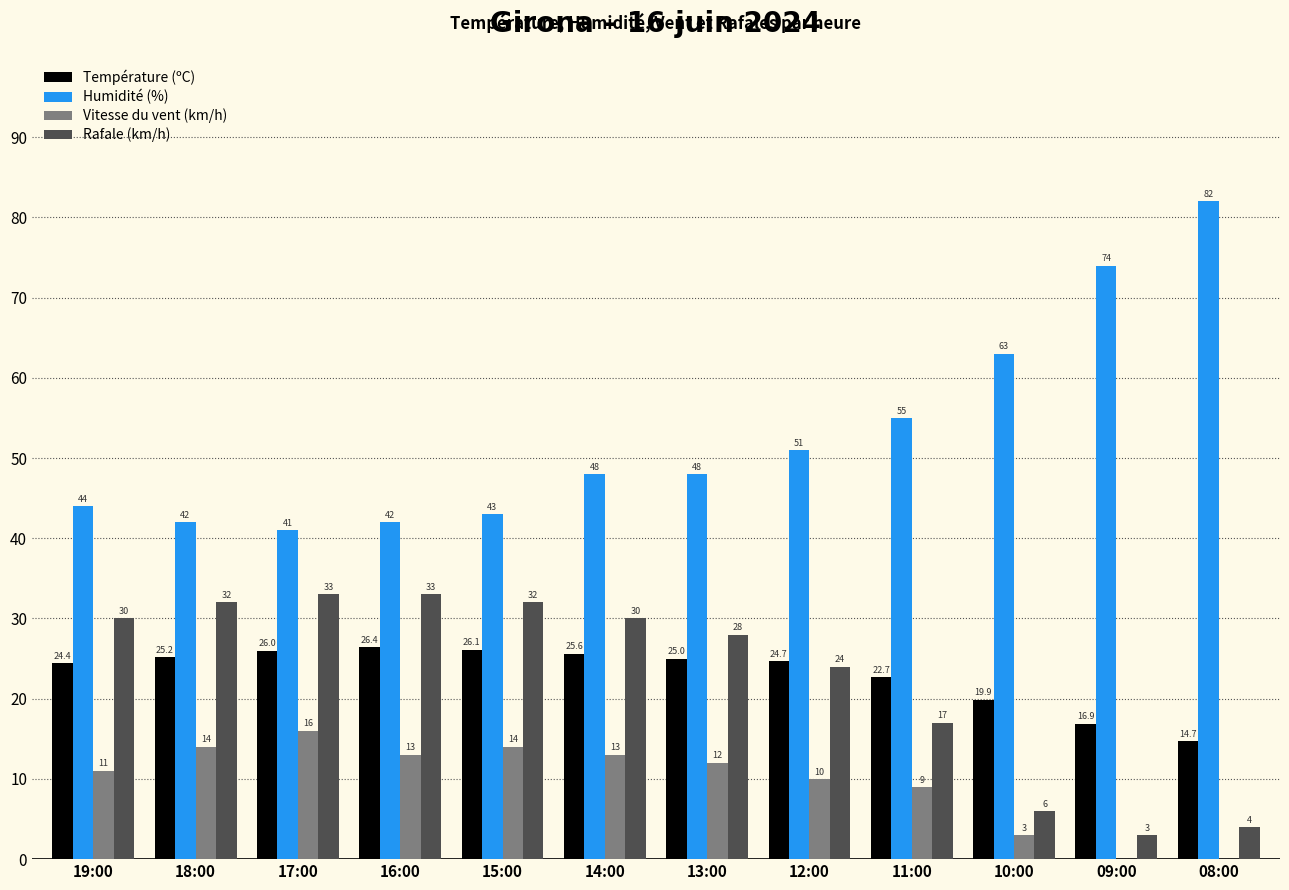

Is it true that Température (ºC) equals 24.7 at 12:00?

True